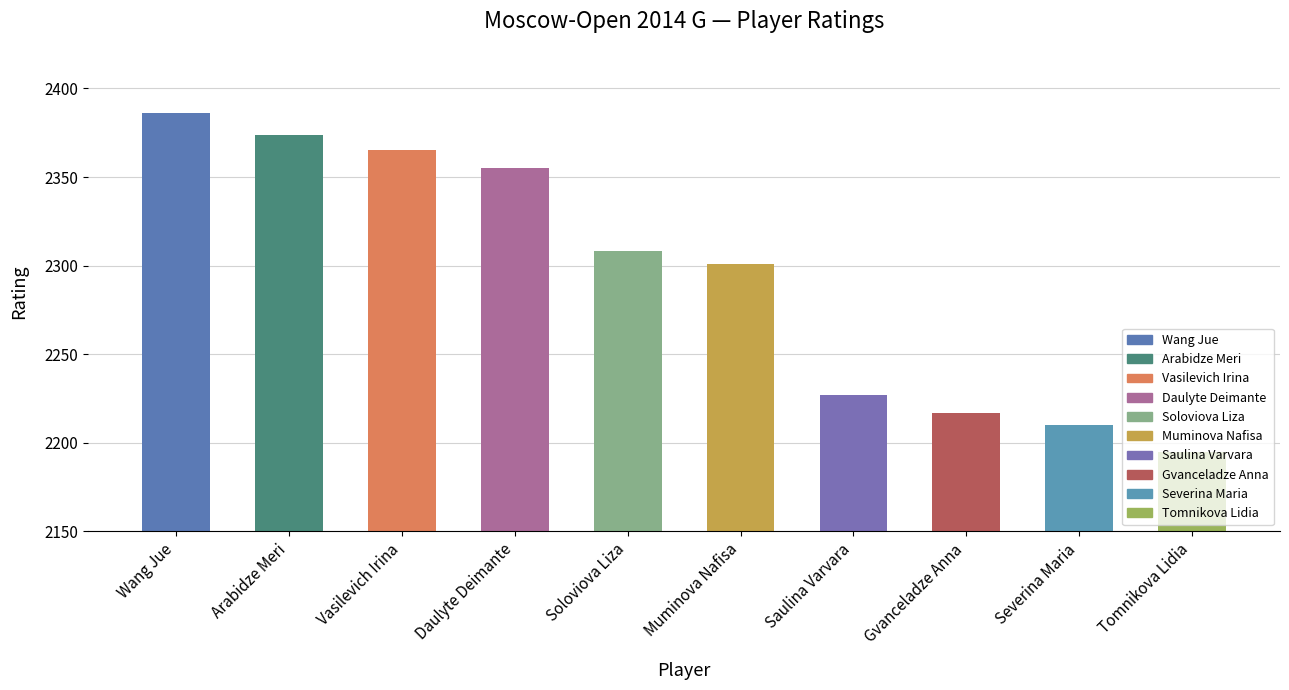

Does the chart contain stacked bars?

No